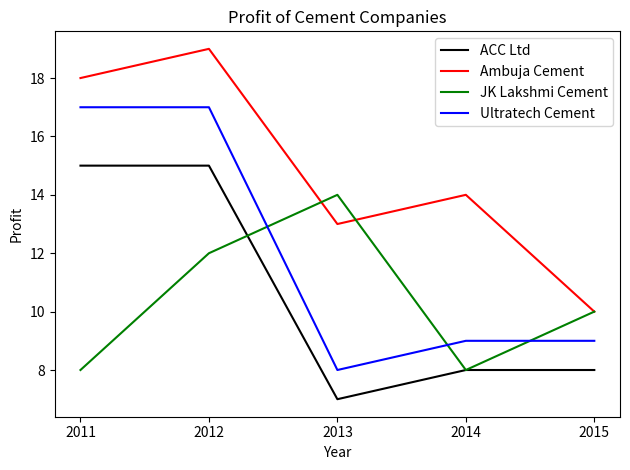

What value does the ACC Ltd series have at 2015?

8